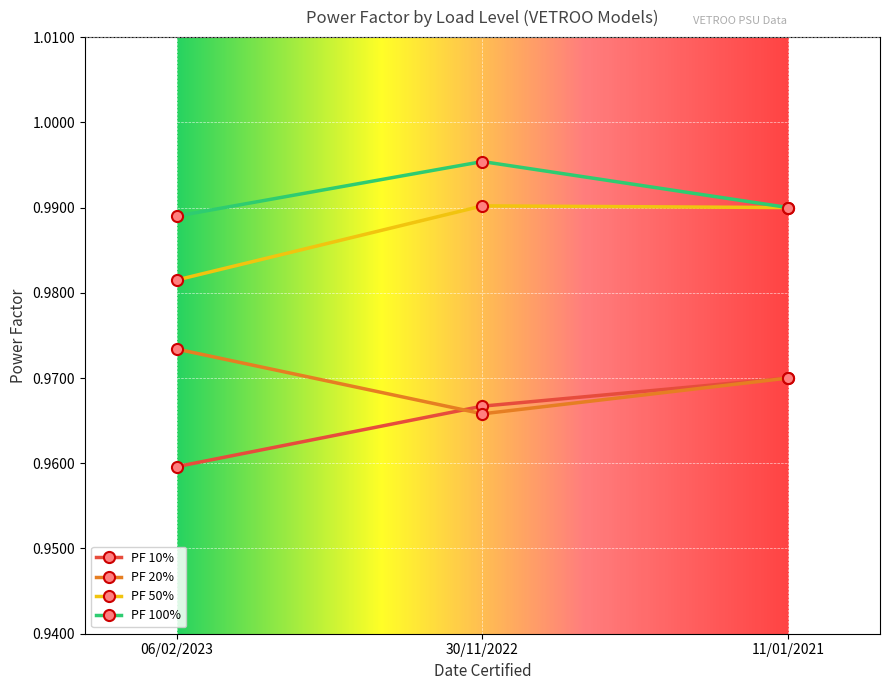

Rank the series by their maximum value, from highest to lowest.

PF 100%, PF 50%, PF 20%, PF 10%